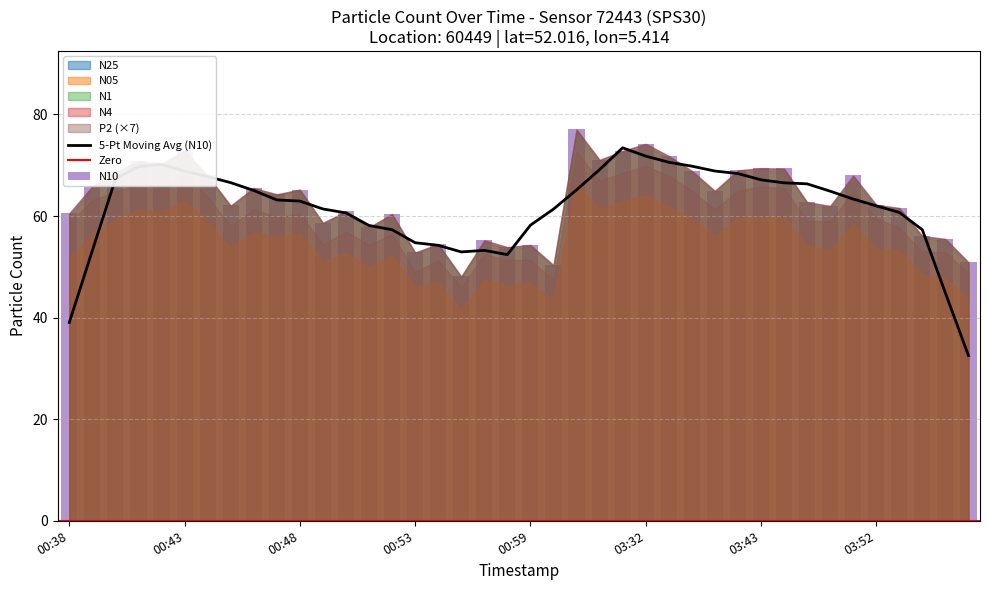

Where does the N05 series first go above 55?

1